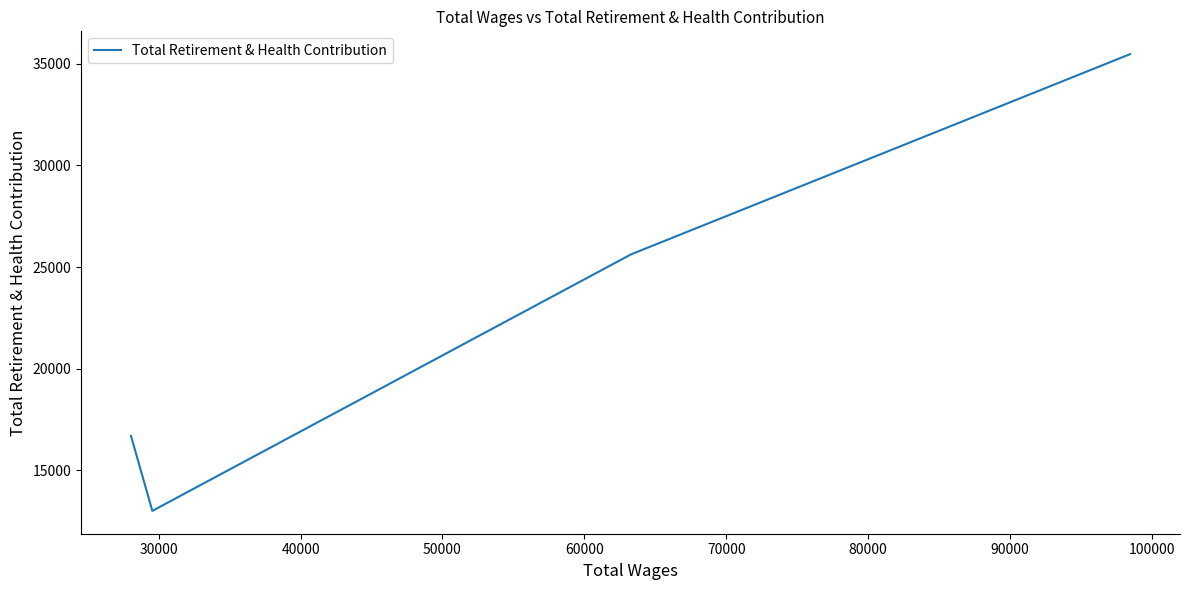

Count the number of values greater than 25630.

1